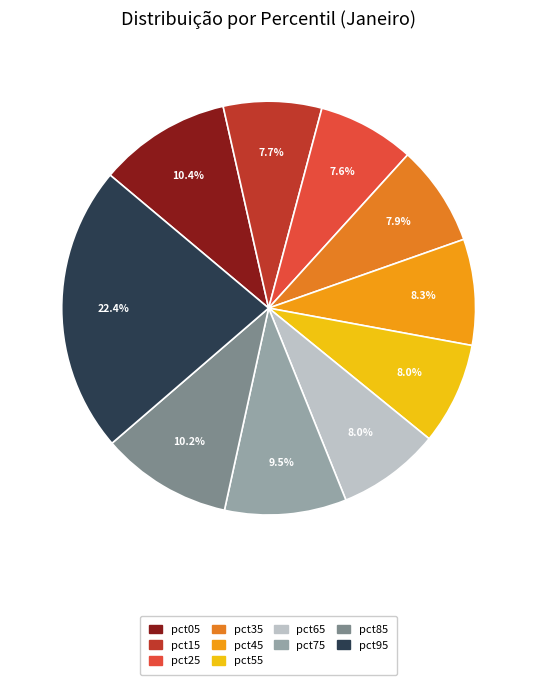

To the nearest percent, what is the average slice percentage?

10%